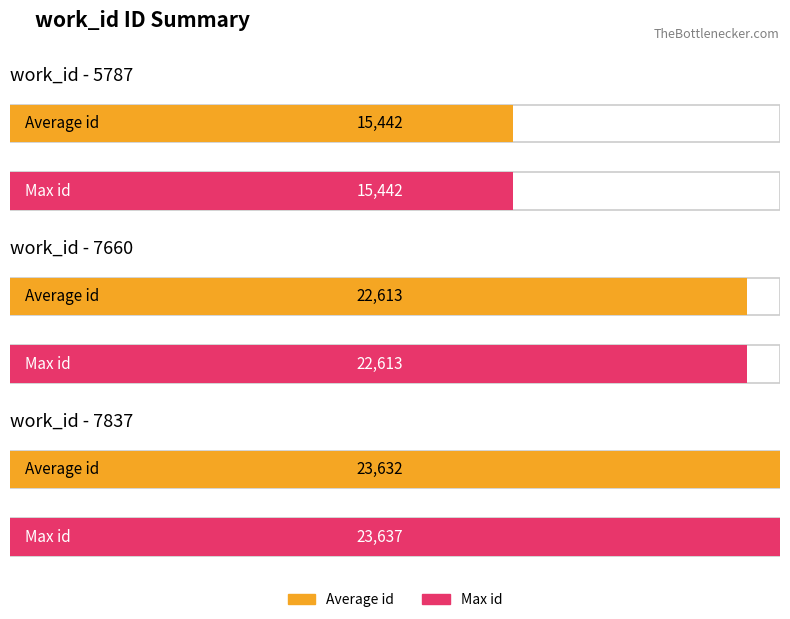

What are all the series names shown in the legend?

Average id, Max id